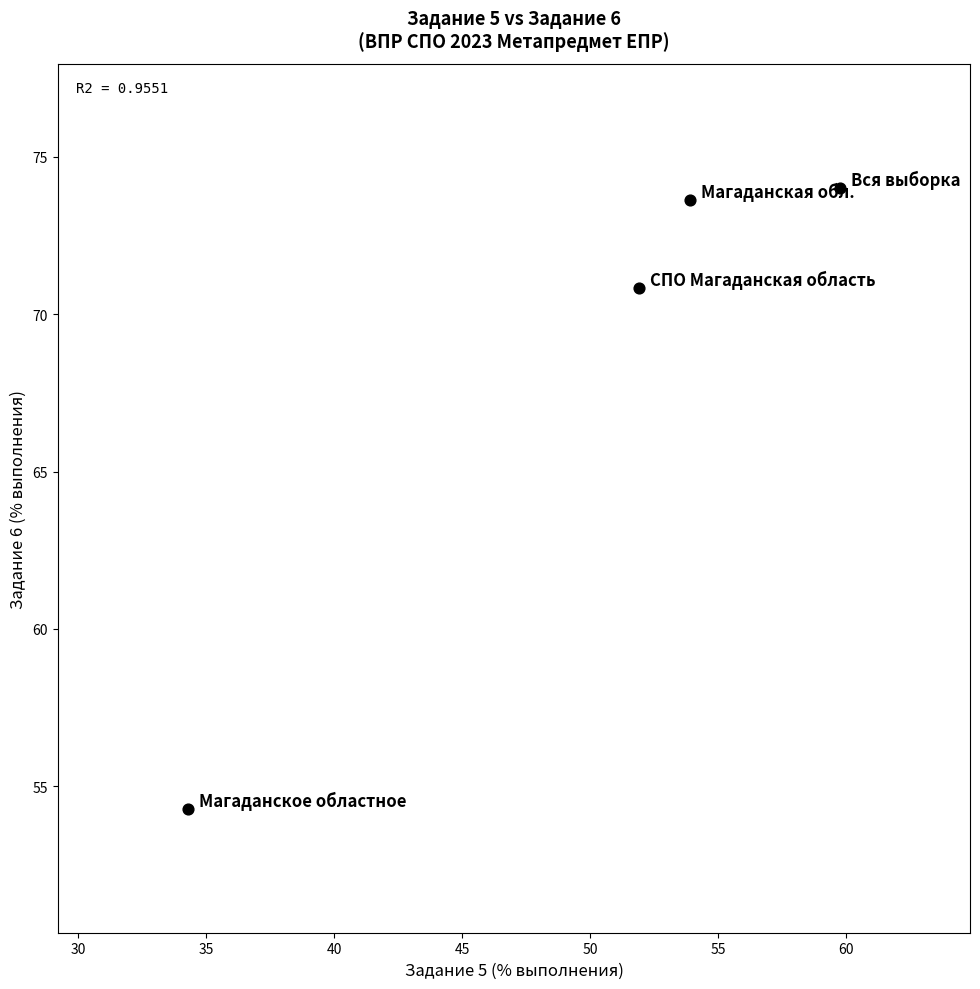

What is the average Y value?

68.2